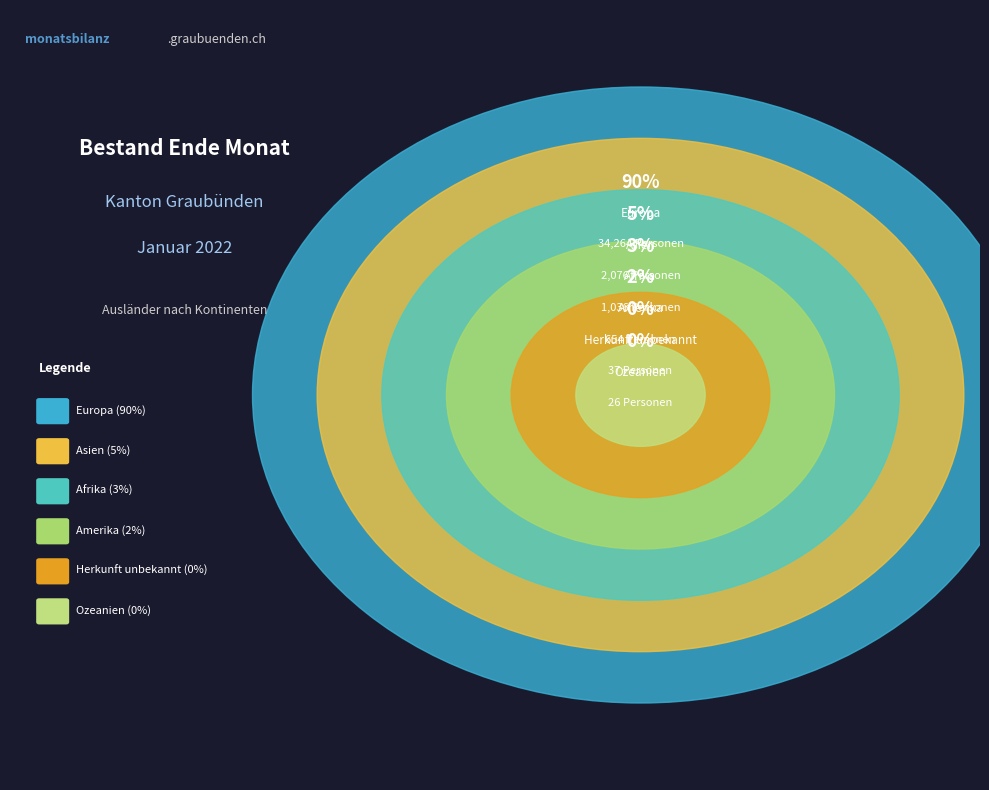

What percentage do Asien and Europa together represent?

95.4%